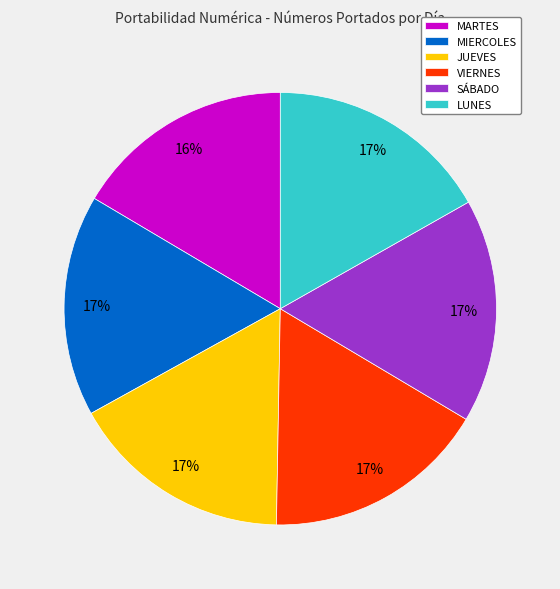

Is it true that LUNES is 17% of the pie?

True